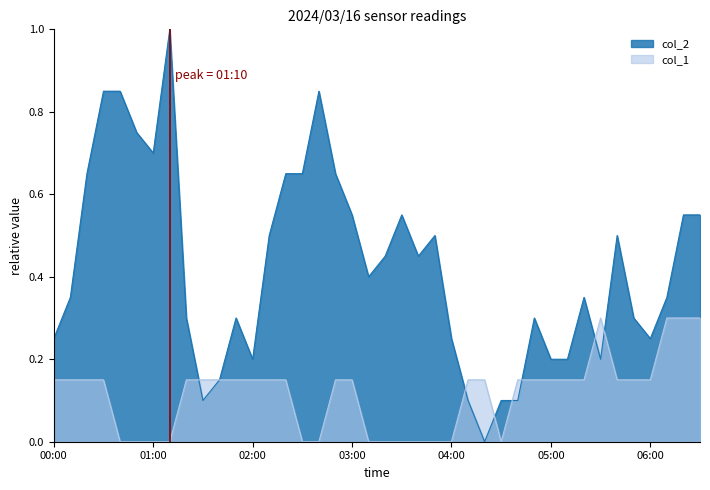

How many positive values does the col_2 series have?

39